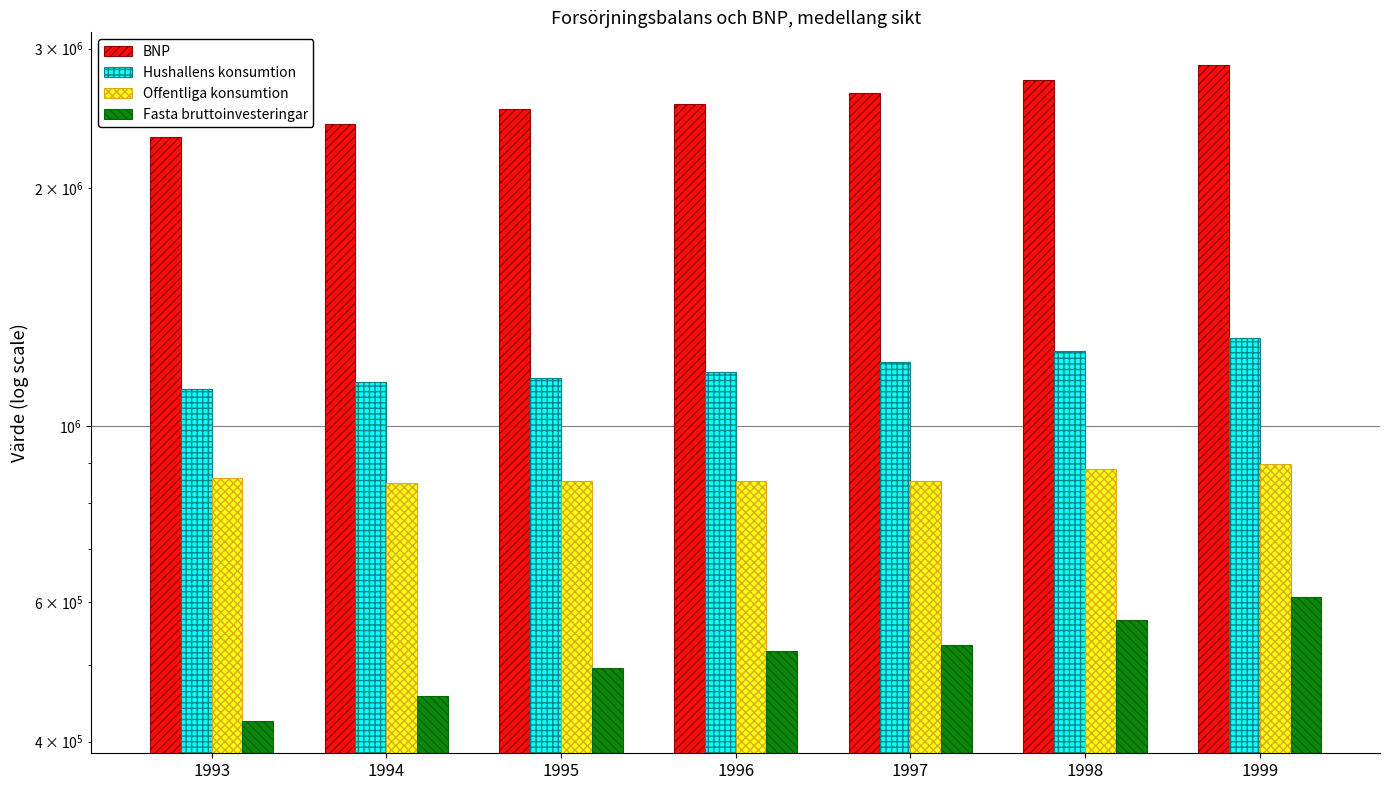

Which series changed the most between 1994 and 1998?

BNP